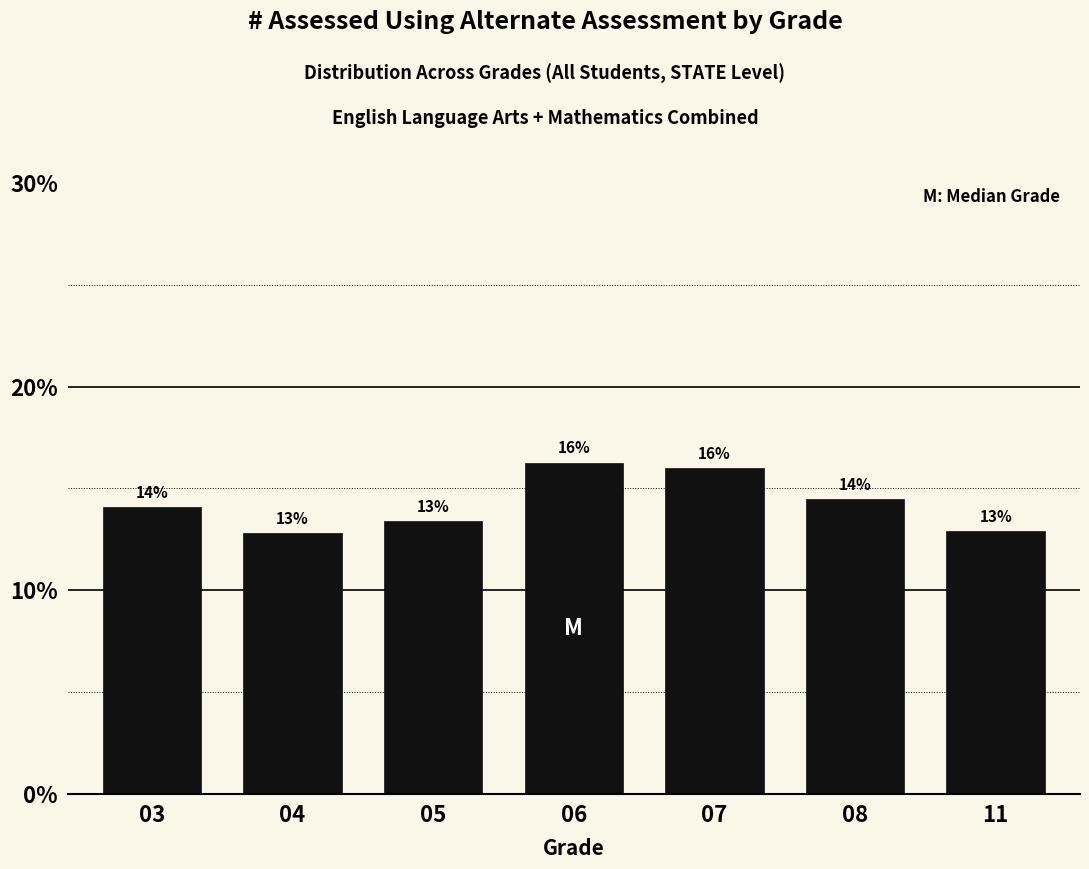

Are the bars horizontal?

No